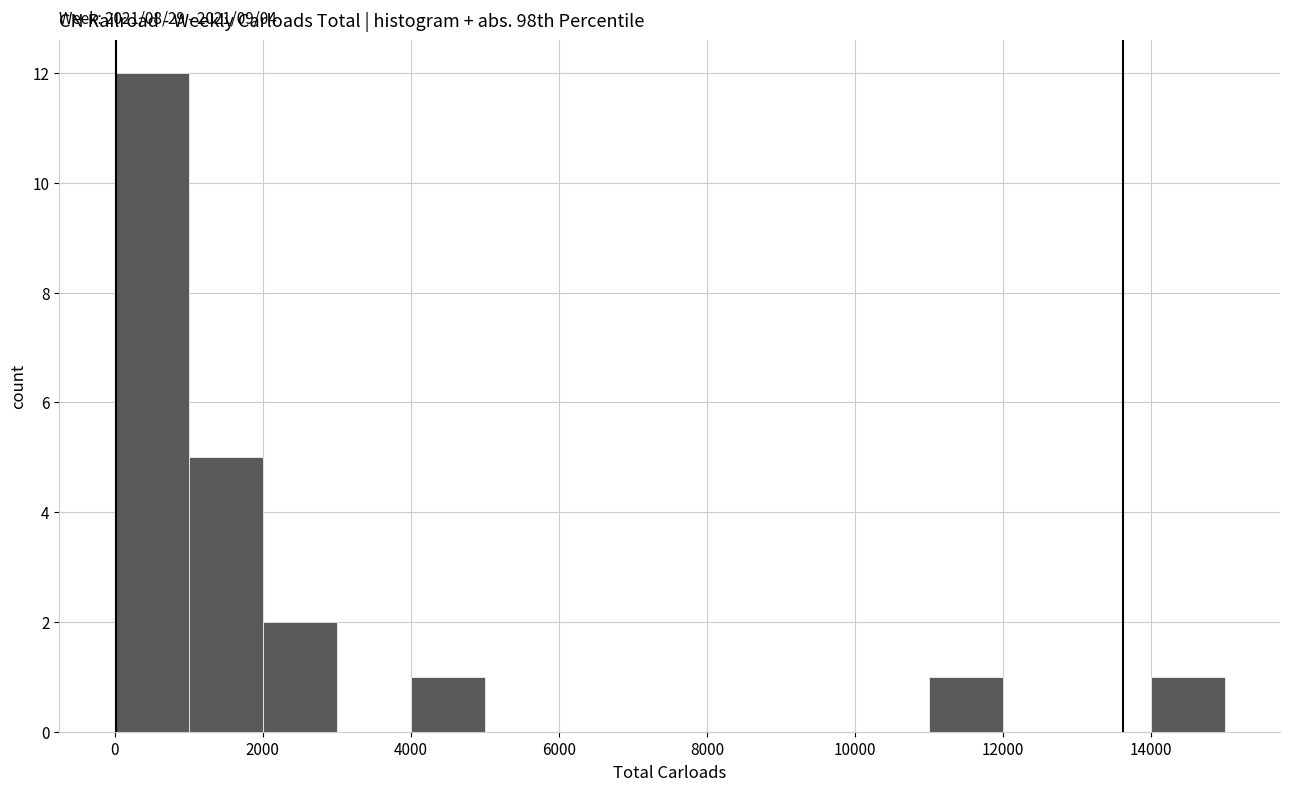

Over which range of the x-axis is the bar tallest?

0 to 1000